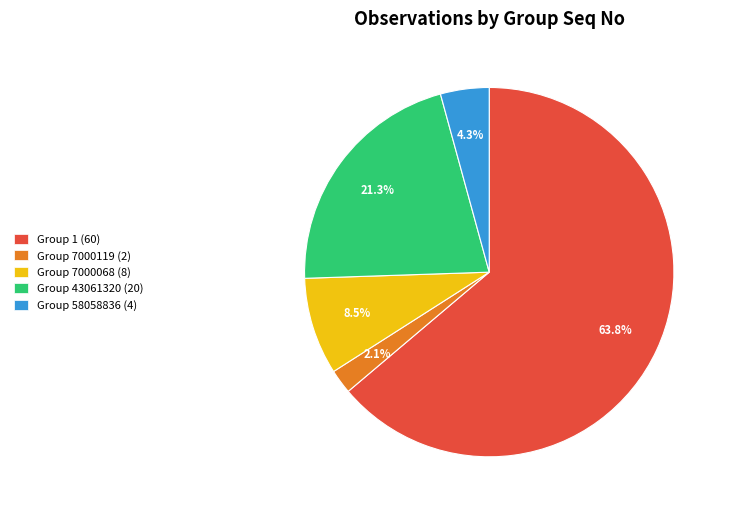

Rank the categories by value from highest to lowest.

Group 1 (60), Group 43061320 (20), Group 7000068 (8), Group 58058836 (4), Group 7000119 (2)